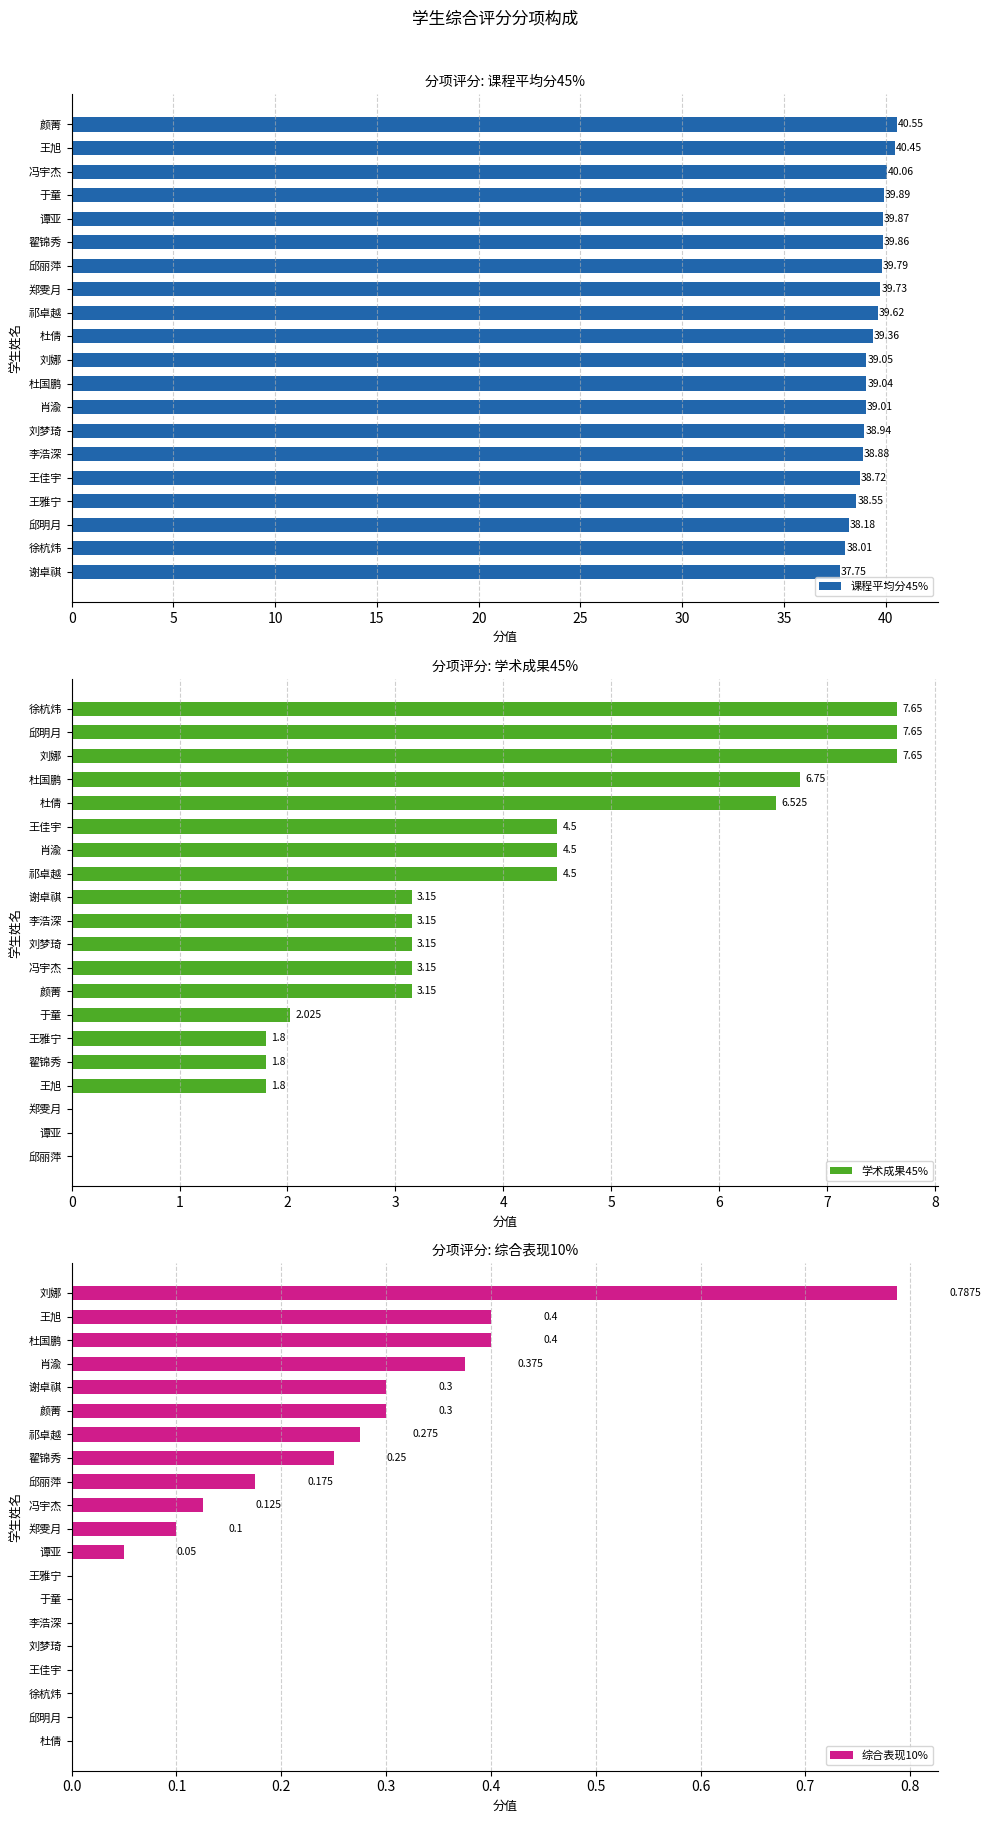

What is the difference between the second highest and minimum values in the 课程平均分45% series?

2.7